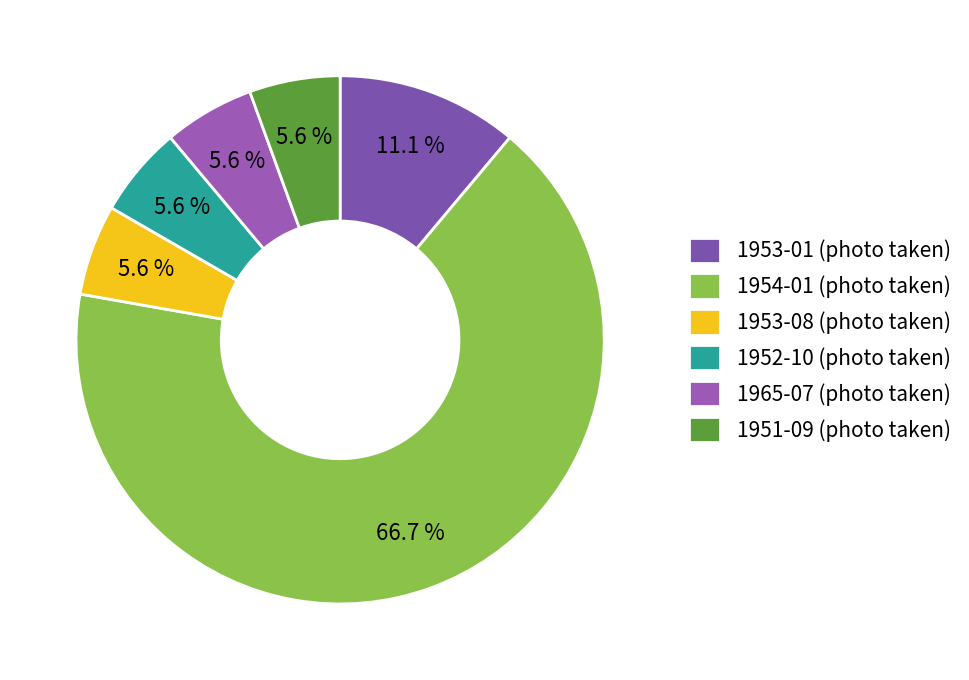

Rank the categories by value from highest to lowest.

1954-01 (photo taken), 1953-01 (photo taken), 1953-08 (photo taken), 1952-10 (photo taken), 1965-07 (photo taken), 1951-09 (photo taken)